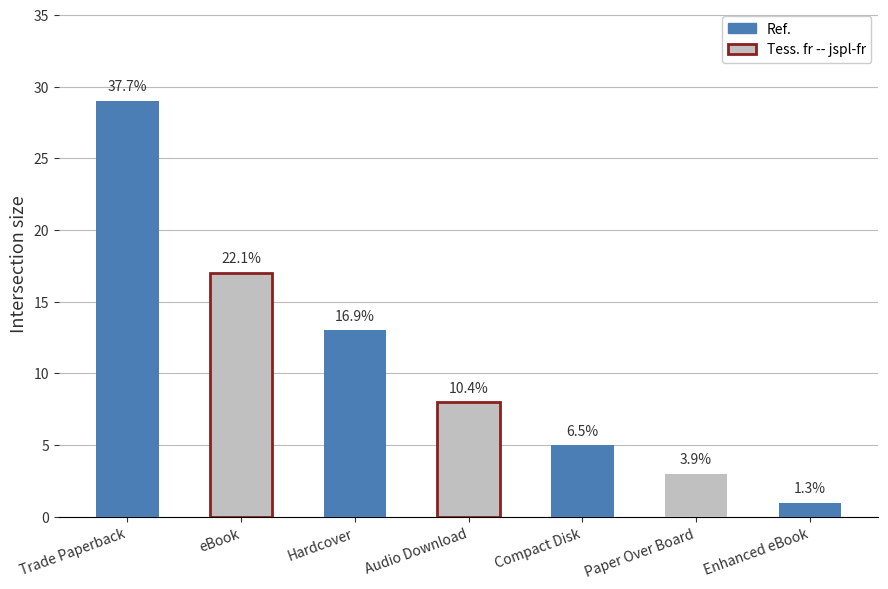

Are the bars grouped side by side (vs. stacked)?

No